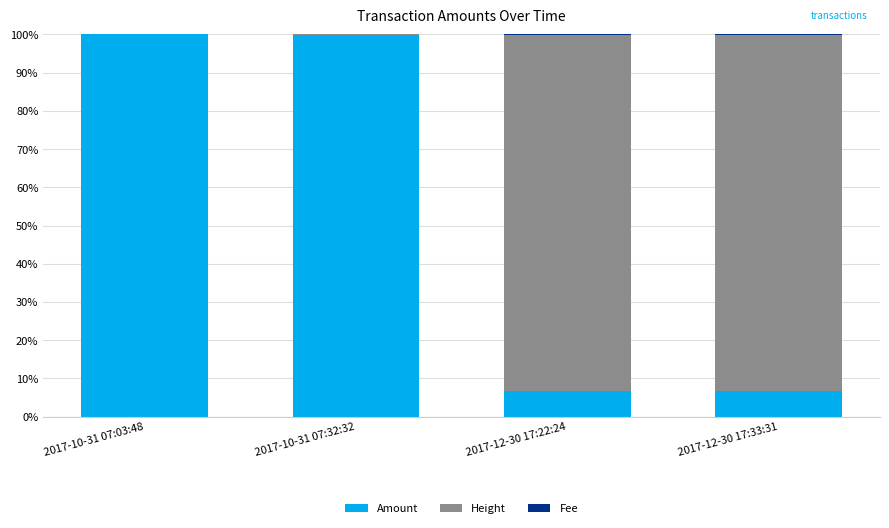

What is the maximum value for Amount?

100.0